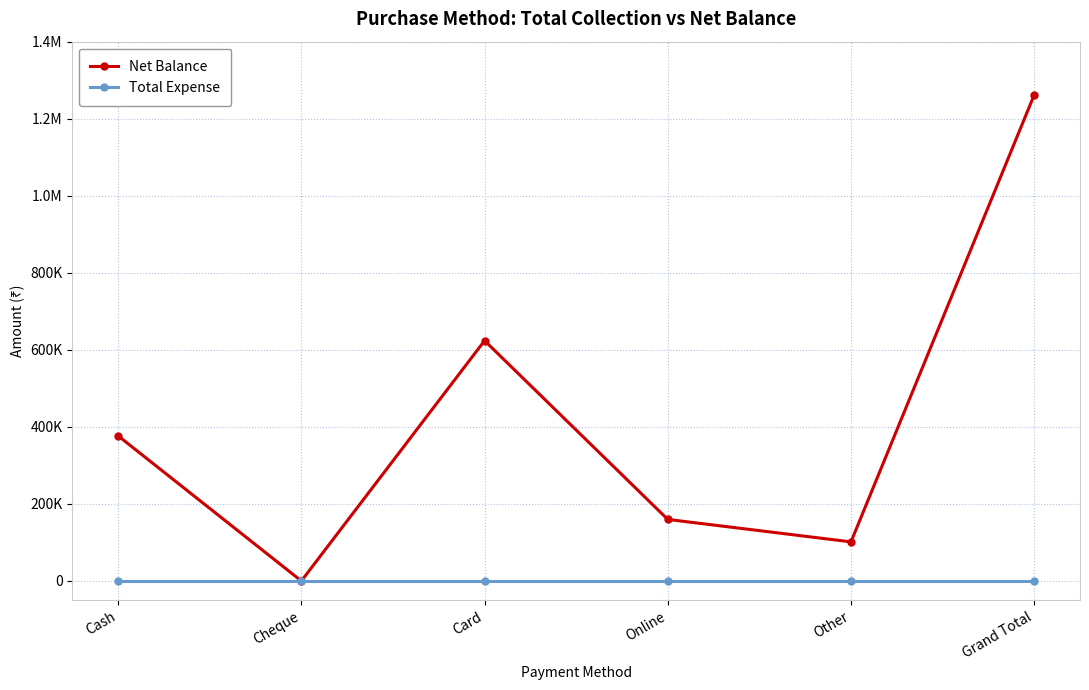

Which has a higher value, Grand Total or Other?

Grand Total